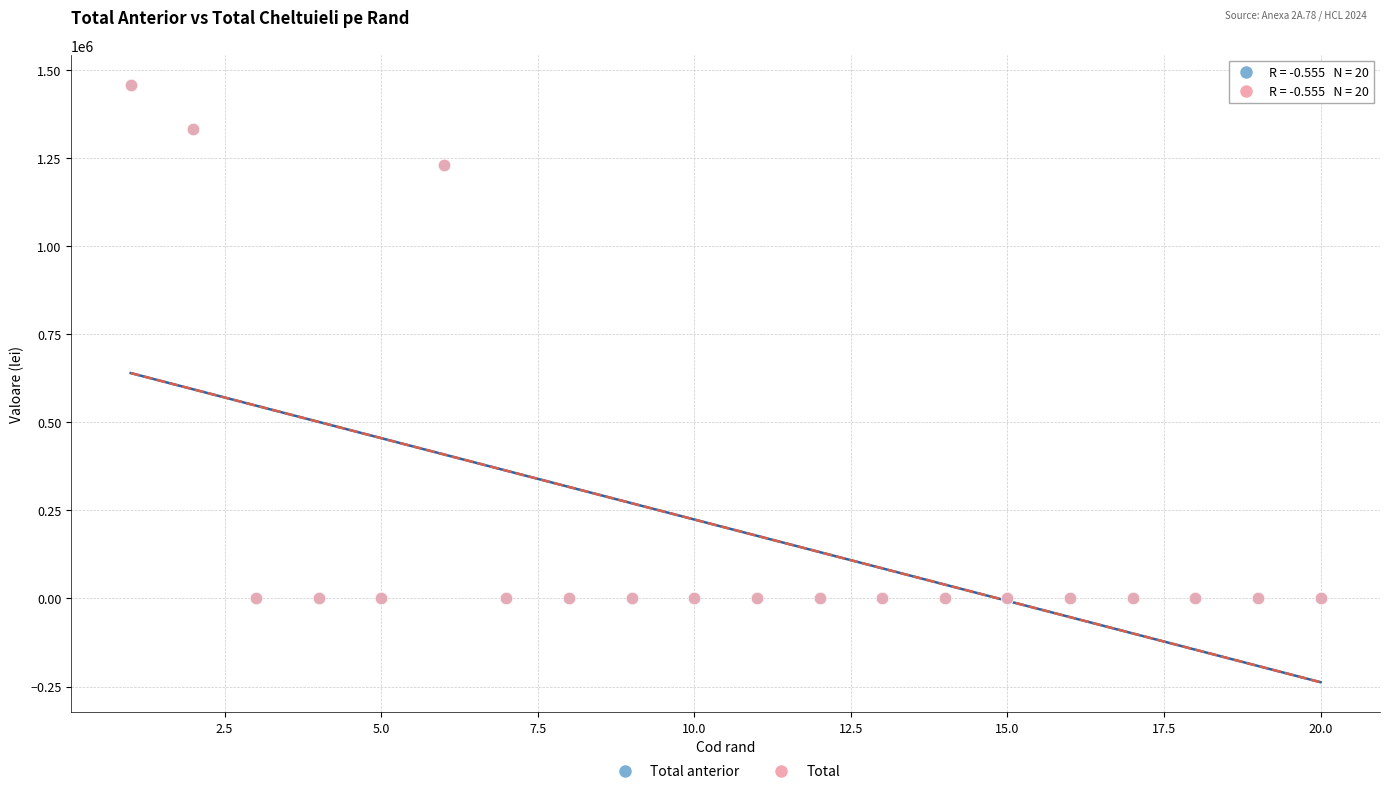

What are all the series names shown in the legend?

Total anterior, Total